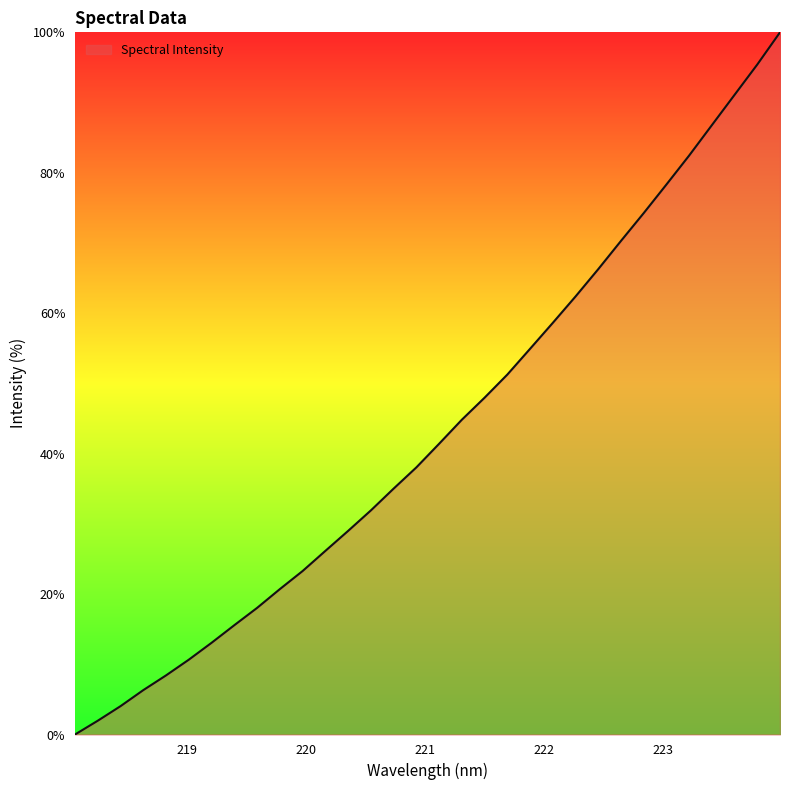

What is the difference between the maximum and minimum values?

100.0